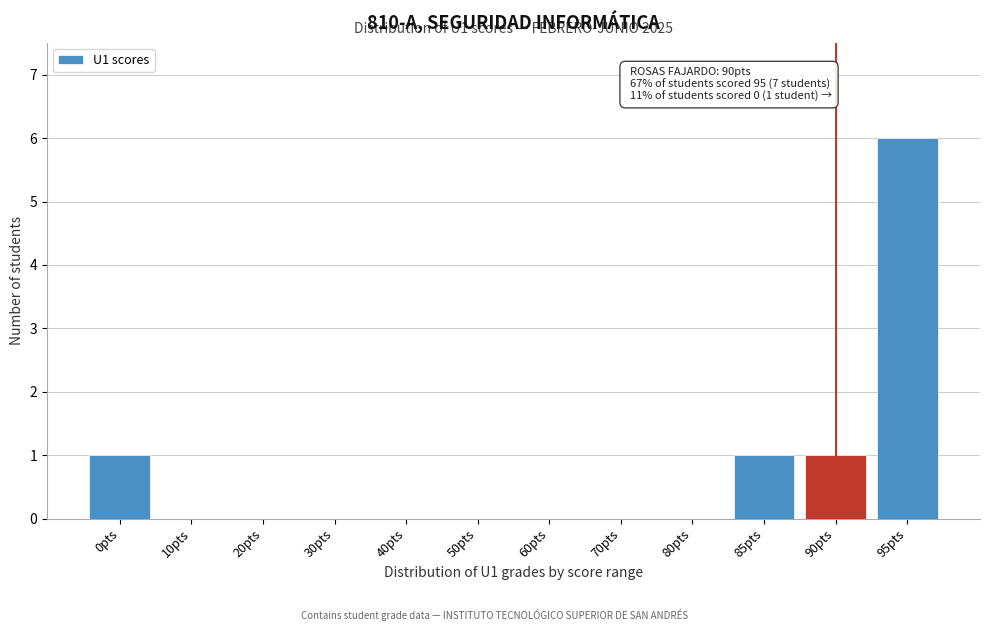

Reading left to right, list all the values displayed in this chart.

0pts=1	10pts=0	20pts=0	30pts=0	40pts=0	50pts=0	60pts=0	70pts=0	80pts=0	85pts=1	90pts=1	95pts=6